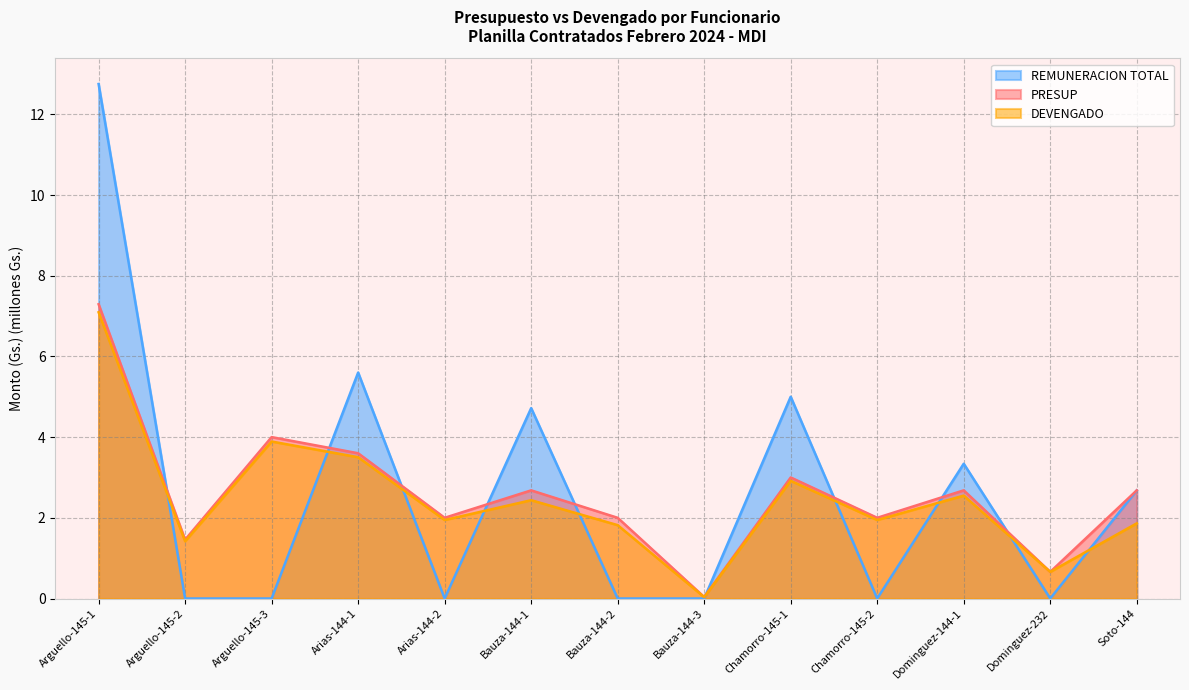

What is the label of the 11th point from the left?

Dominguez-144-1